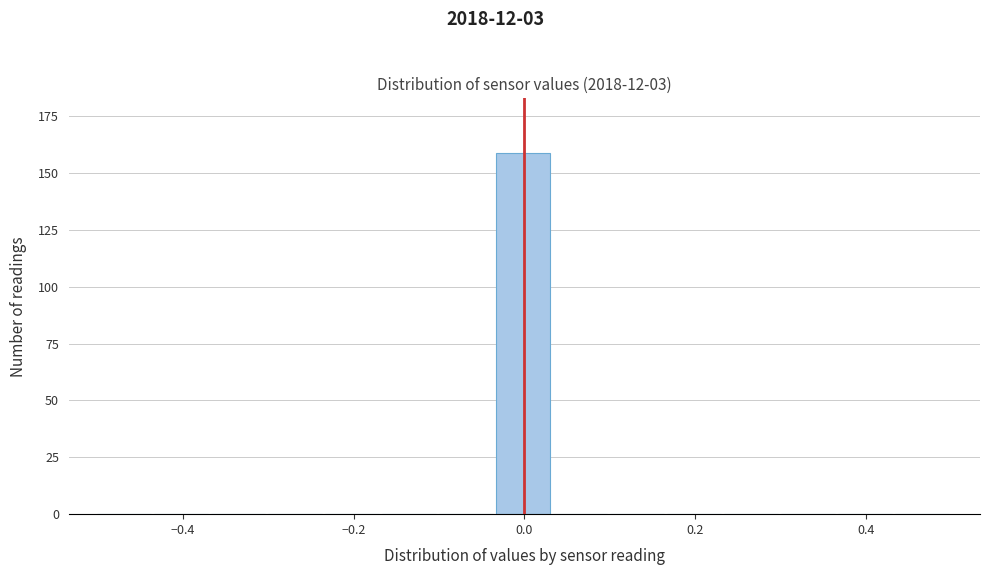

Read against the x-axis, roughly where is the centre of the tallest bar?

0.00